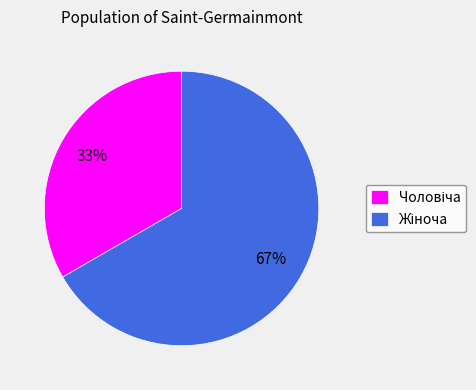

Is there a majority slice in this chart?

Yes